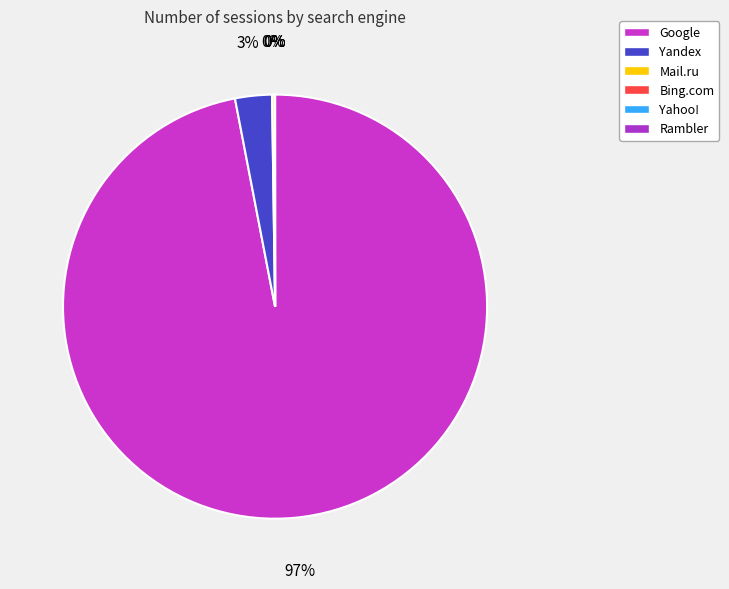

Is there any slice that represents more than half of the pie?

Yes